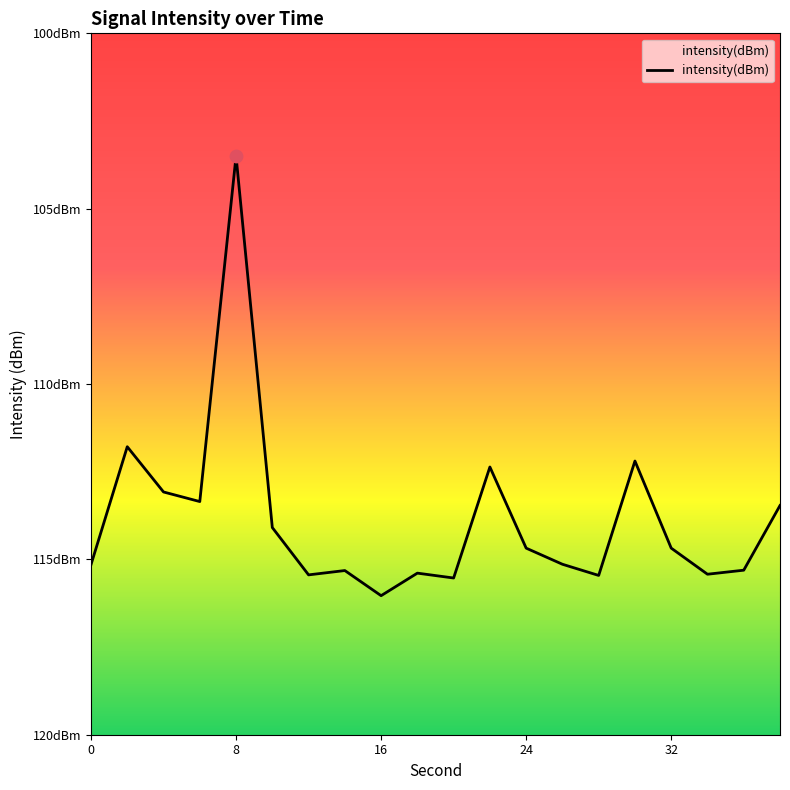

Which has a higher value, 16 or 16?

16